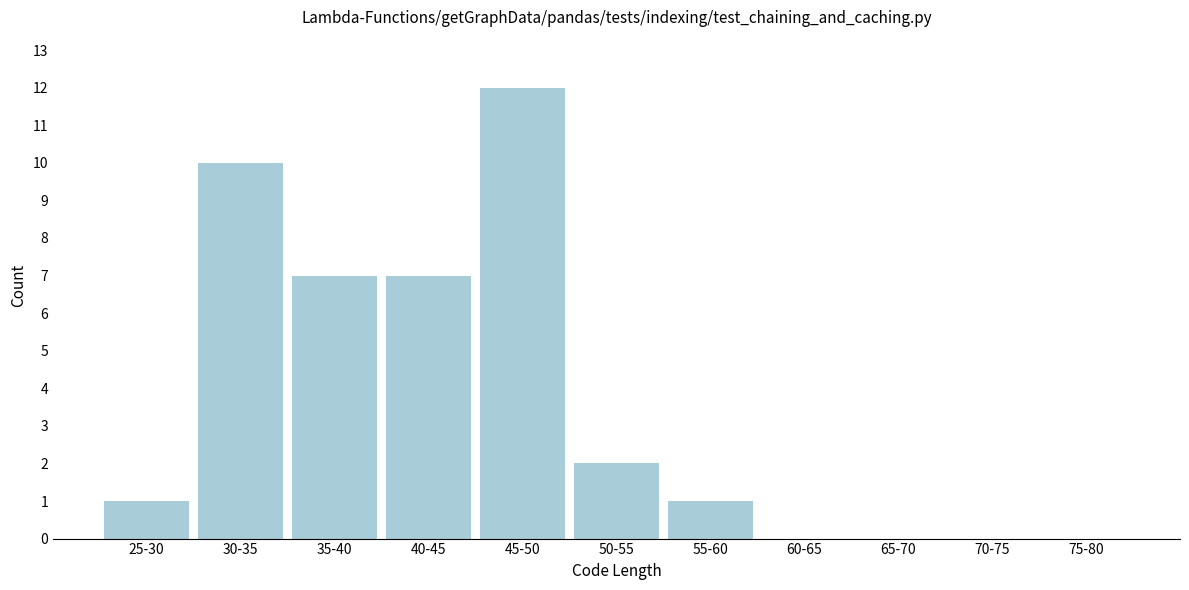

Reading left to right, extract all data points from this chart.

25-30=1	30-35=10	35-40=7	40-45=7	45-50=12	50-55=2	55-60=1	60-65=0	65-70=0	70-75=0	75-80=0